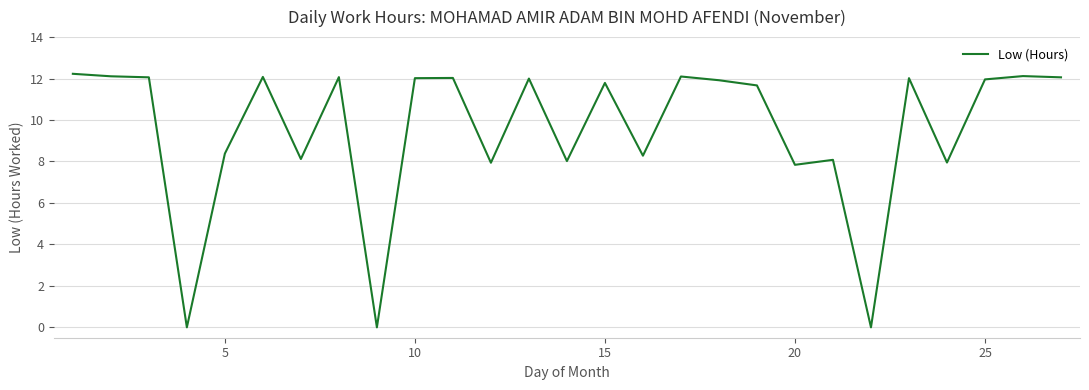

What is the difference between the maximum and minimum values?

12.2